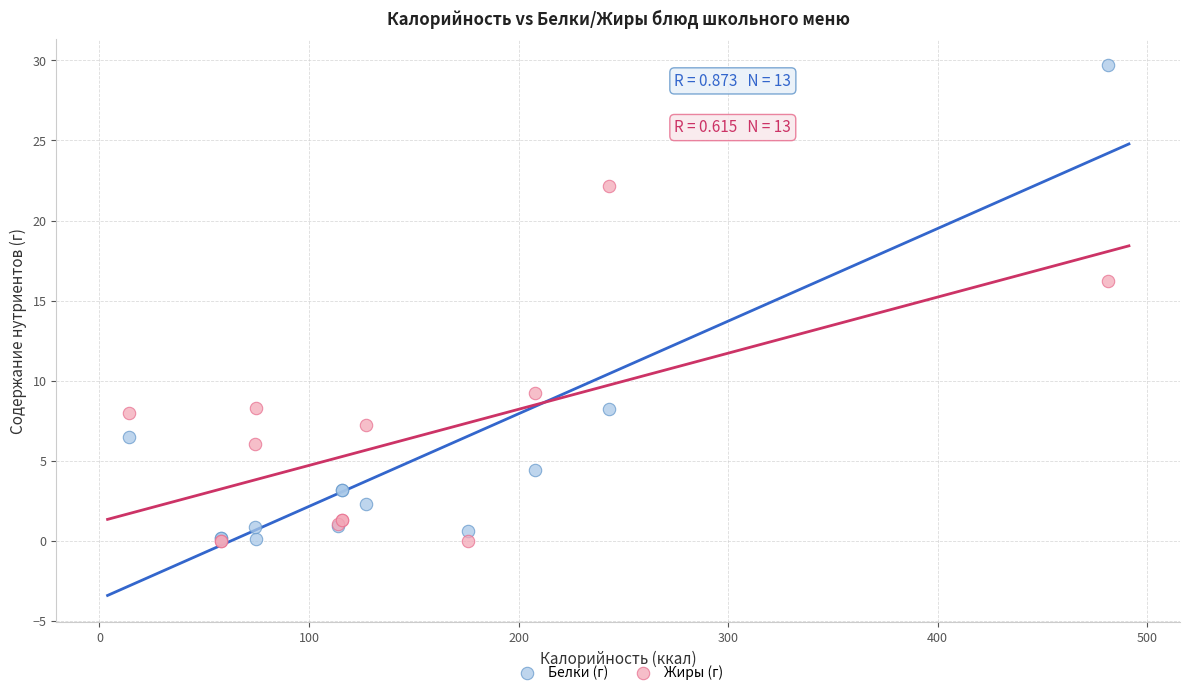

Which series has the largest Y range (max minus min)?

Белки (г)